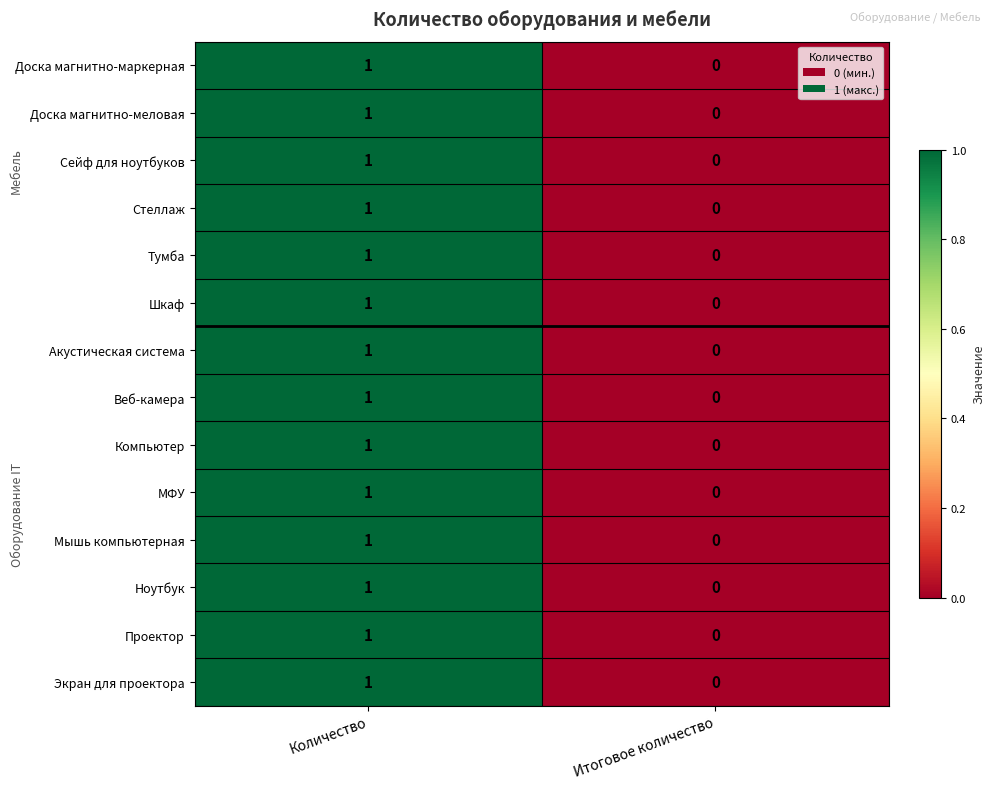

Rank the categories by Компьютер value from lowest to highest.

Итоговое количество, Количество